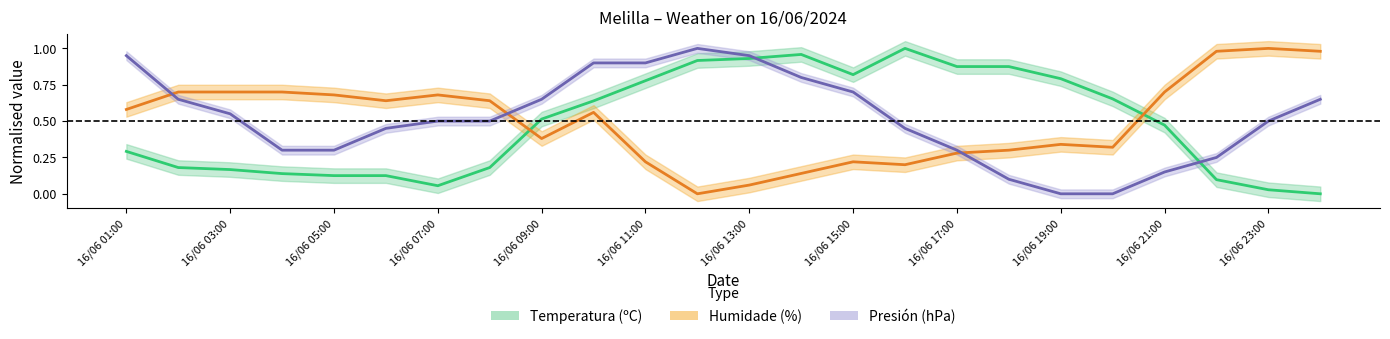

The Humidade (%) series shows 0.3 at 16/06 19:00. True or false?

True